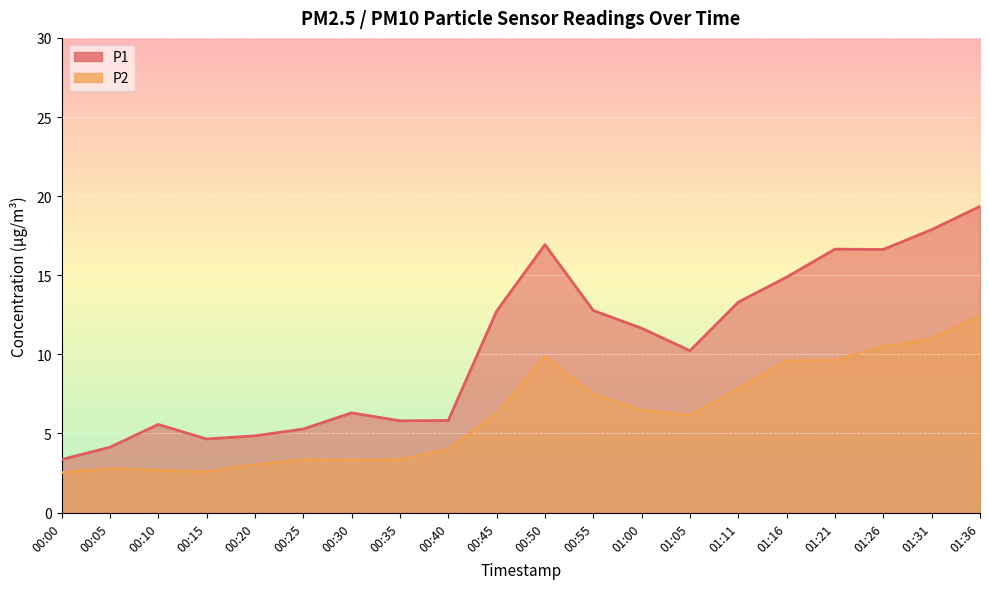

What is the sum of the P1 values at 01:05 and 01:11?

23.5